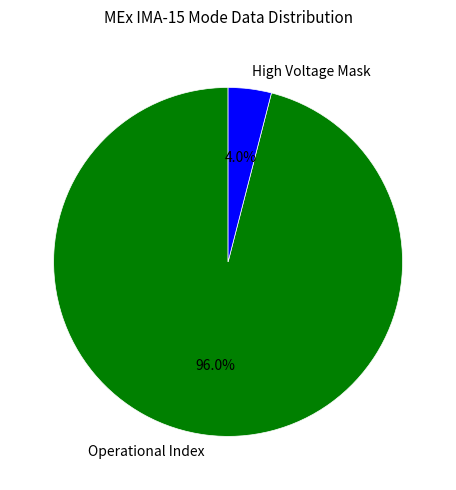

Rank the categories by value from lowest to highest.

High Voltage Mask, Operational Index